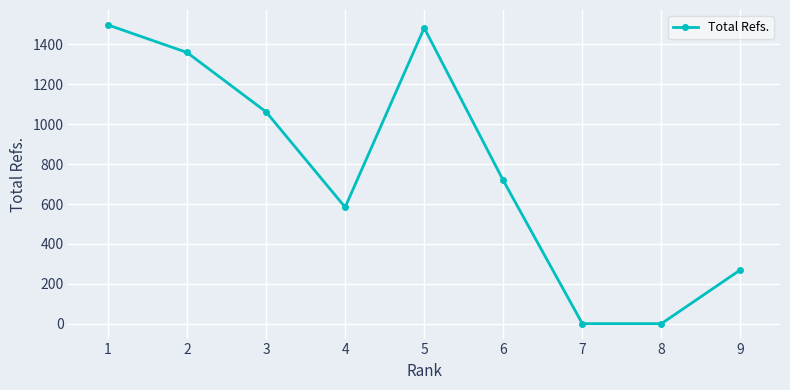

True or false: the data shows 0 at 7.

True